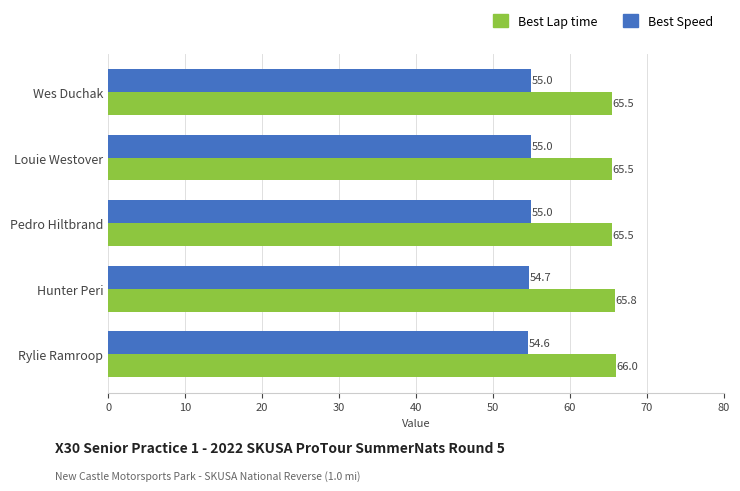

At how many categories does at least one series exceed 58?

5